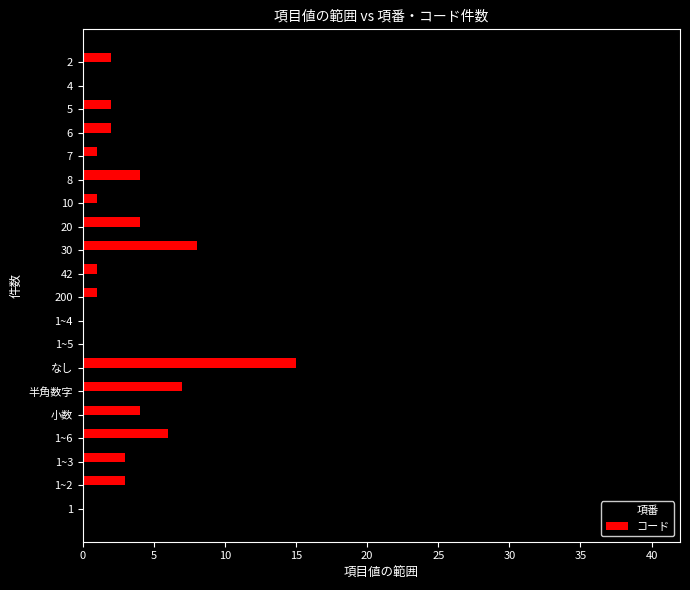

True or false: コード has a value of 8 at 1~5.

False